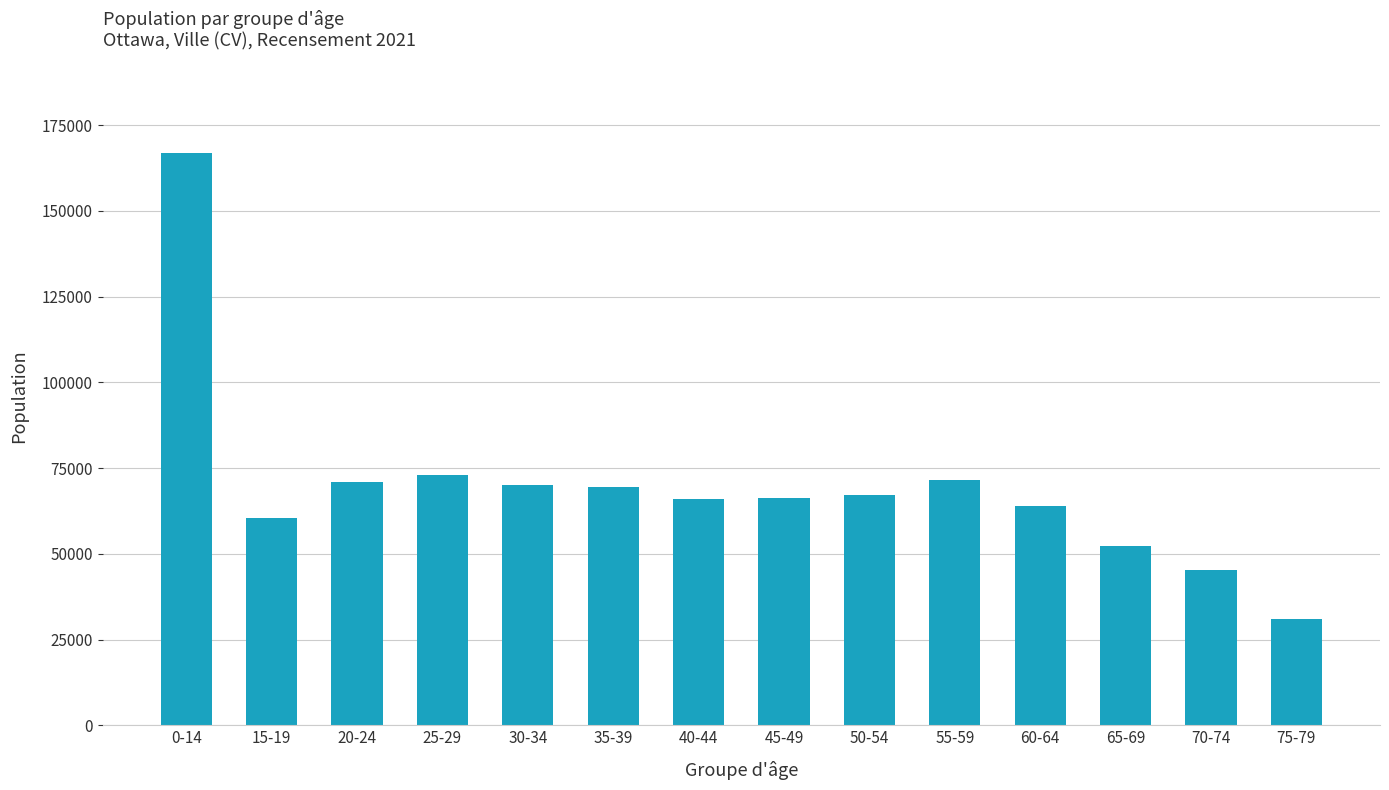

Which label corresponds to the smallest value in the chart?

75-79